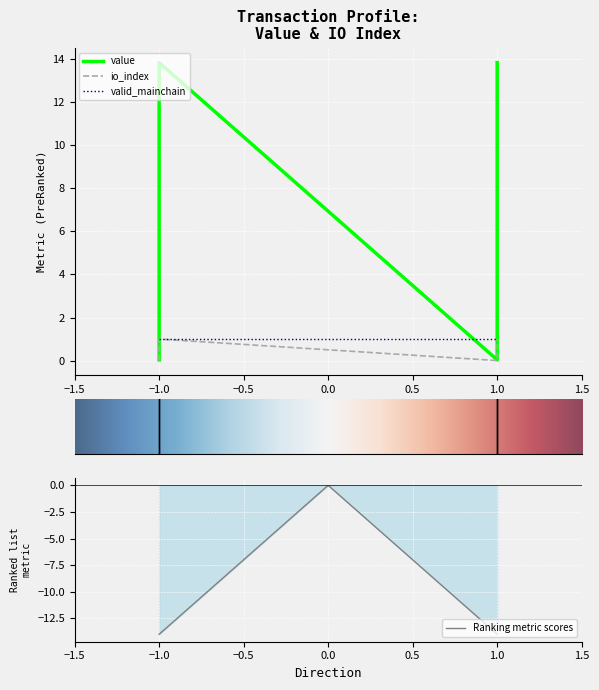

Where is value nearest to the value 0?

-1